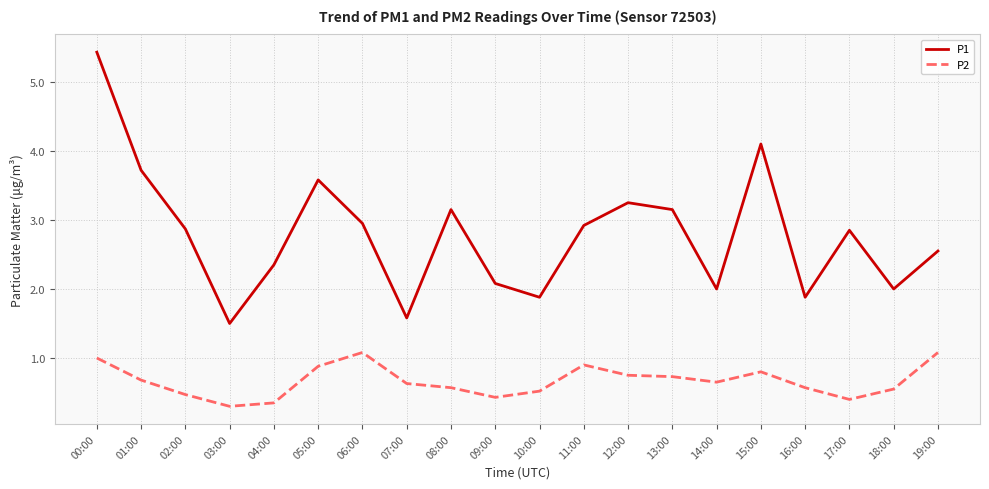

Which series changed the most between 00:00 and 06:00?

P1